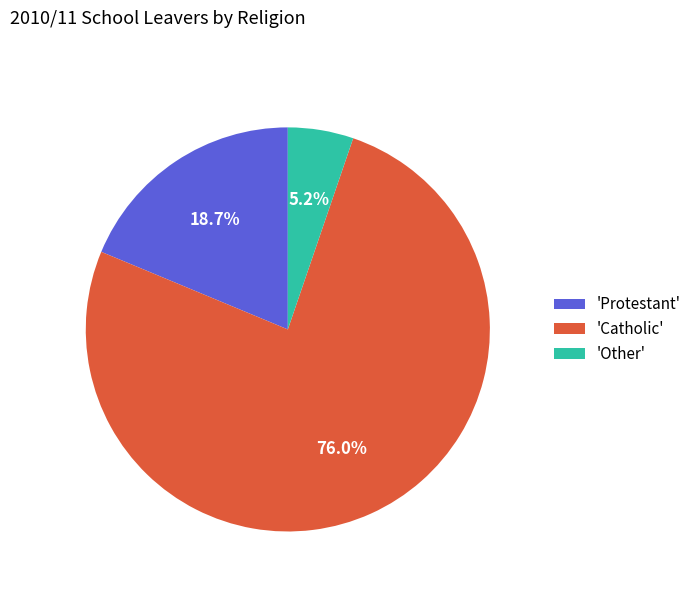

Count the number of slices in the pie.

3